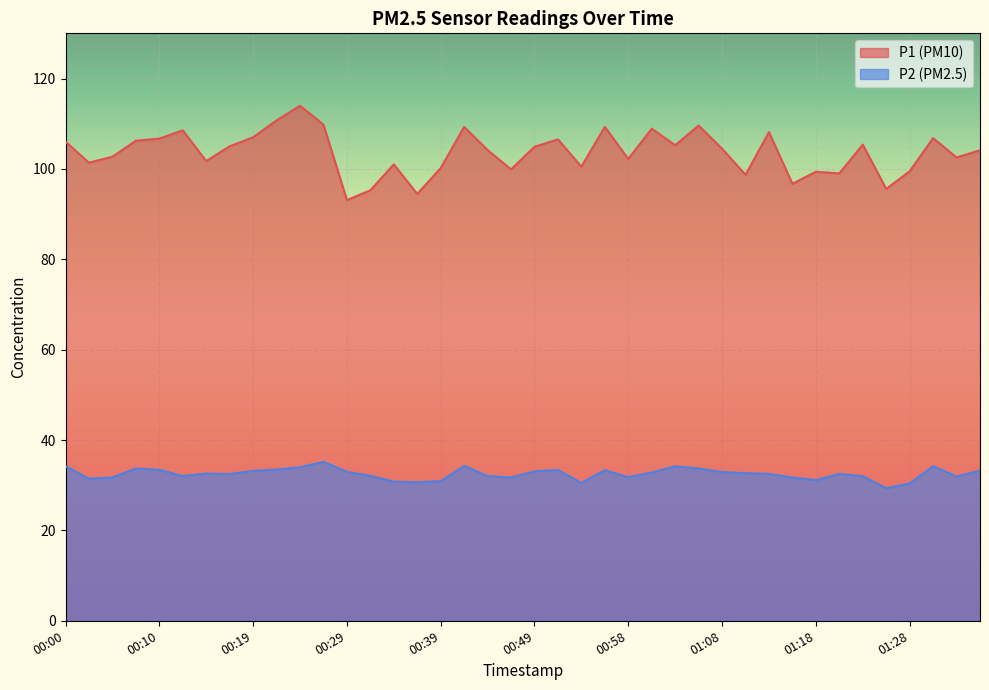

At which label is P2 closest to 32?

01:23